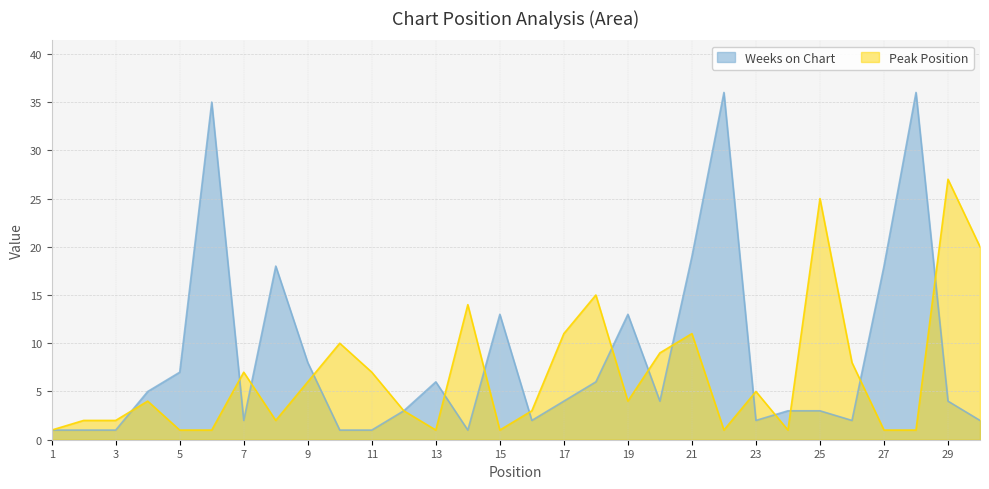

What is the approximate value of Weeks on Chart at 5, to the nearest 10?

10